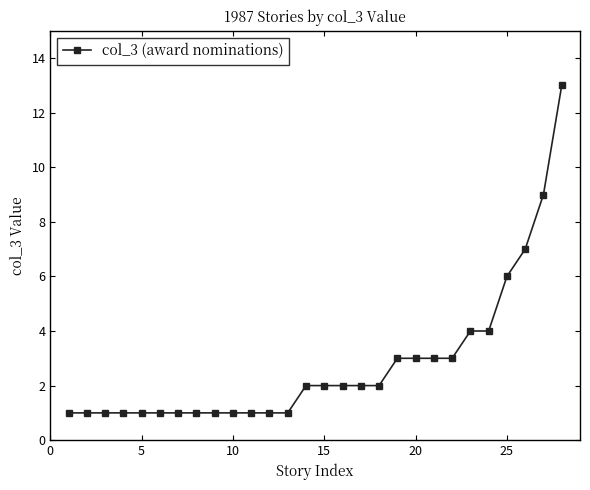

What is the value of the 24th point from the left?

4